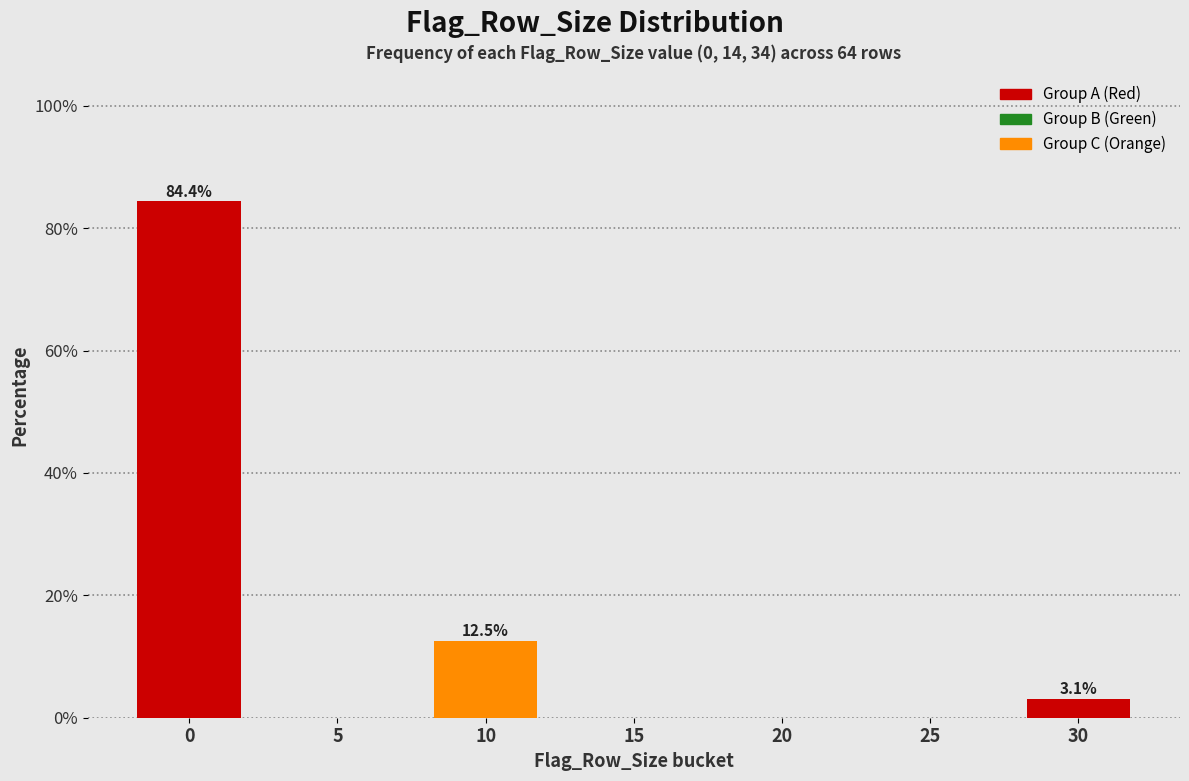

Reading left to right, list all the values displayed in this chart.

0=84.4	5=0.0	10=12.5	15=0.0	20=0.0	25=0.0	30=3.1